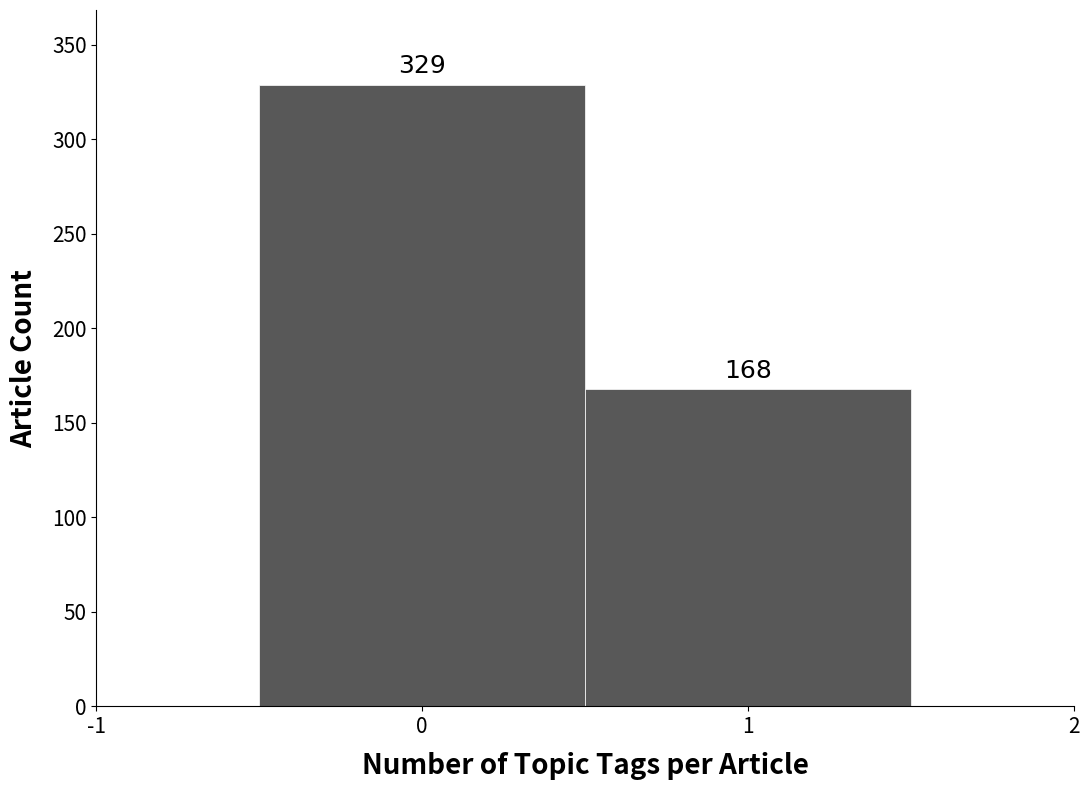

How tall is the bar that spans 0.5 to 1.5 on the x-axis?

168